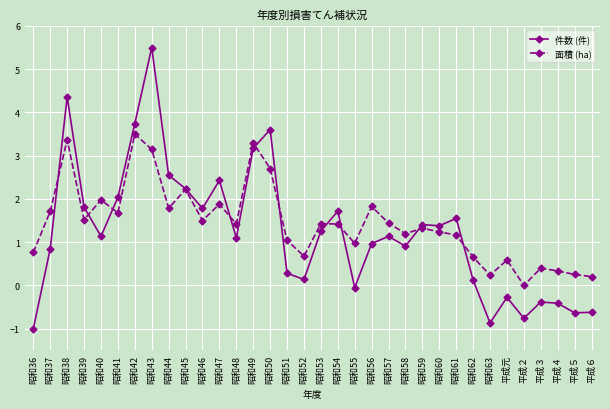

Where is the first local minimum for 面積 (ha)?

昭和39